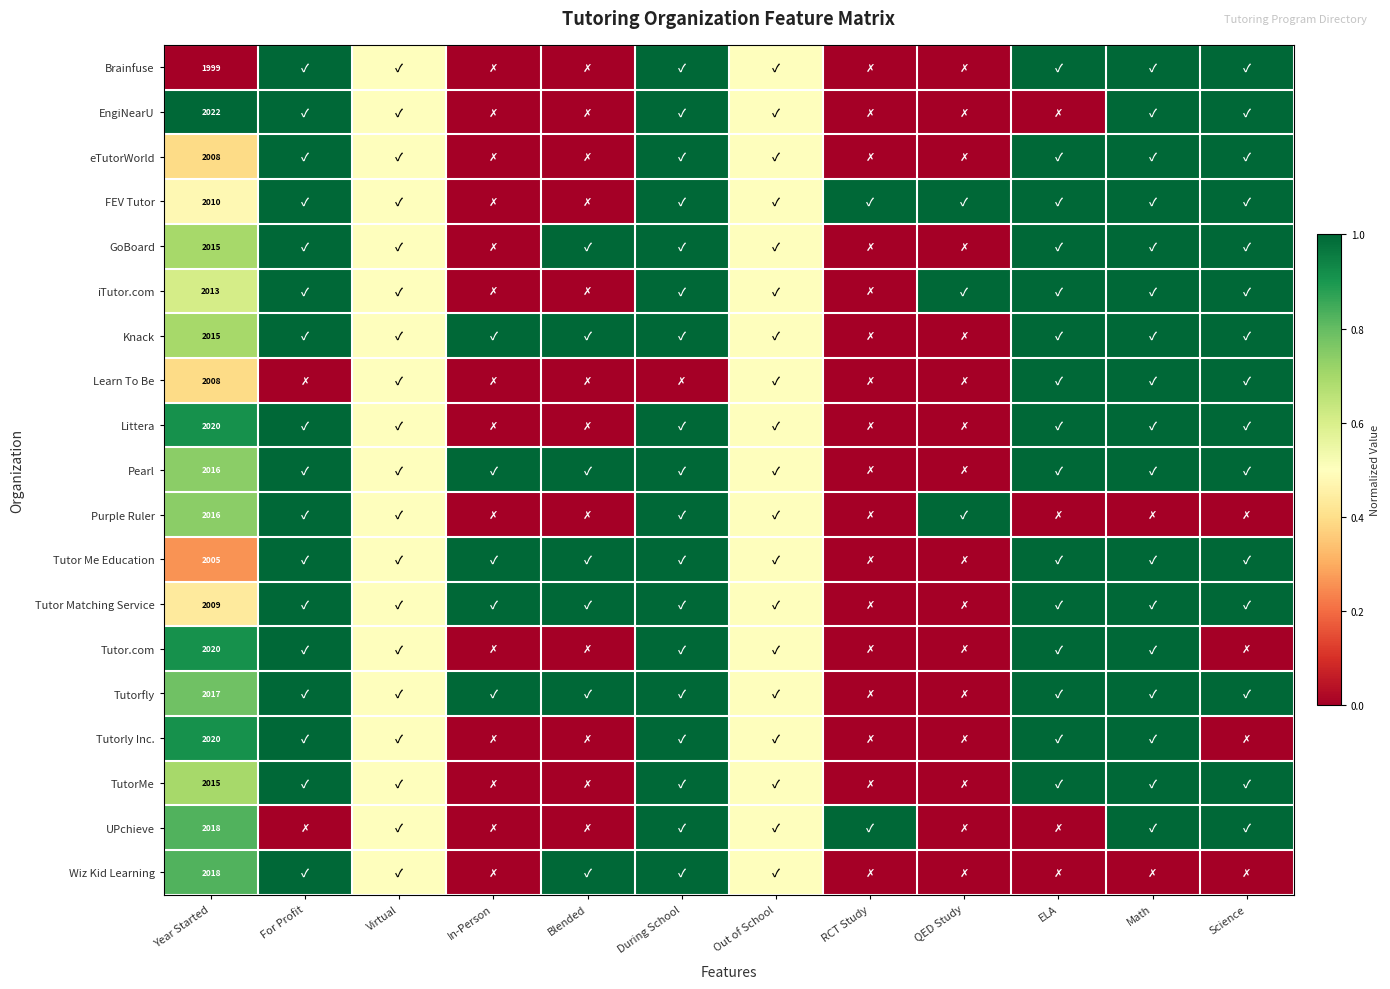

Is it true that Purple Ruler equals 0.7 at During School?

False